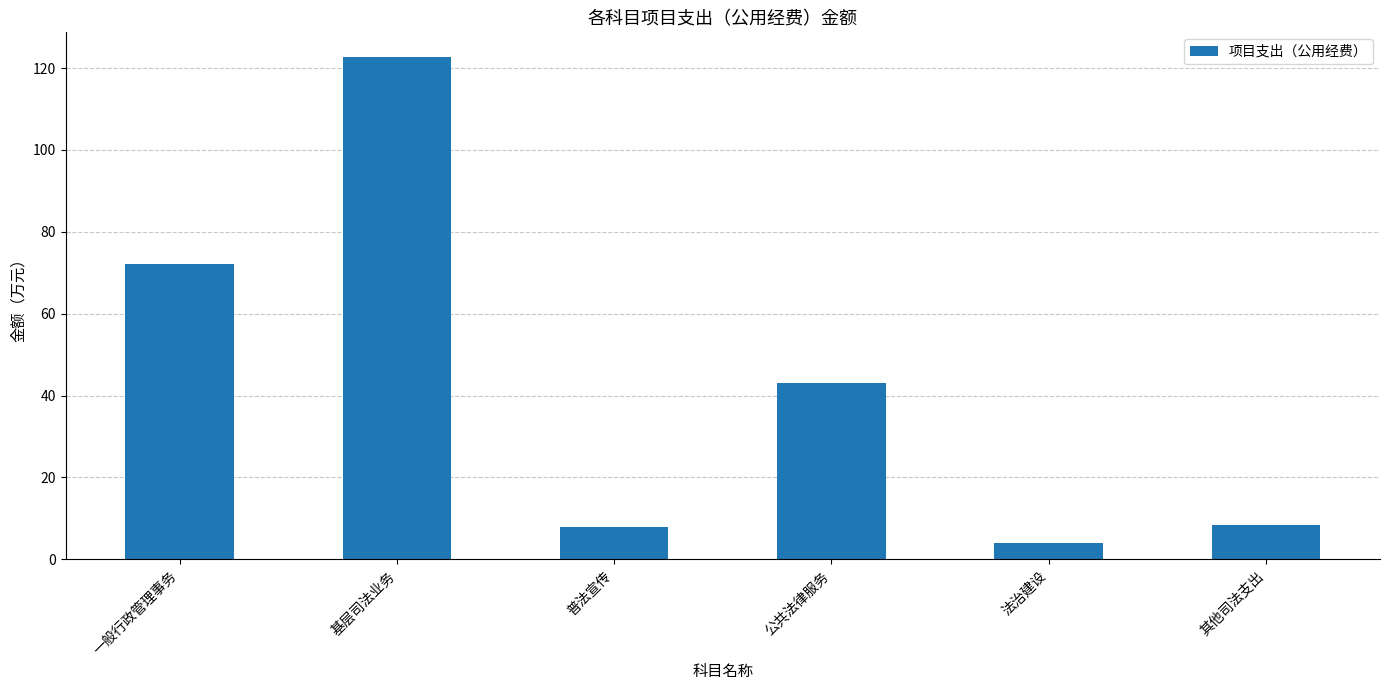

True or false: the data shows 122.6 at 基层司法业务.

True